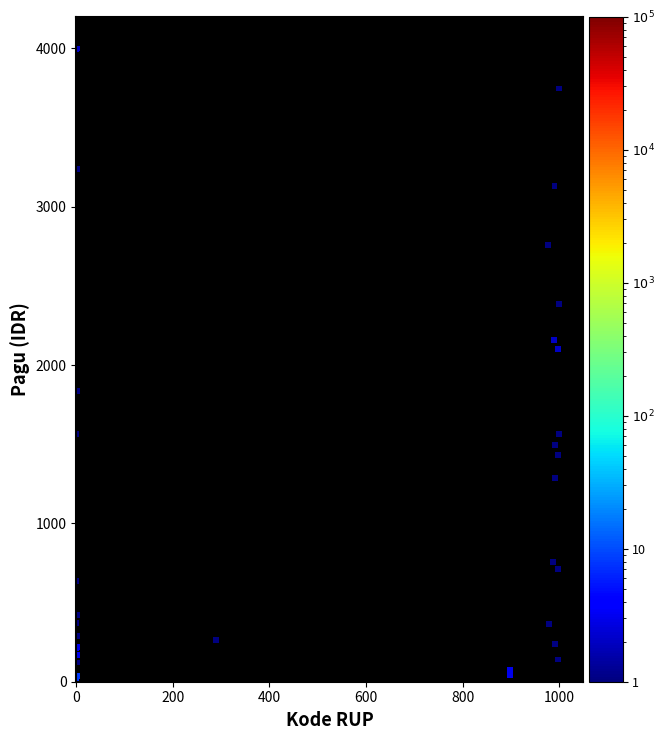

What Y value in the scatter plot is closest to 2000?

2100.8